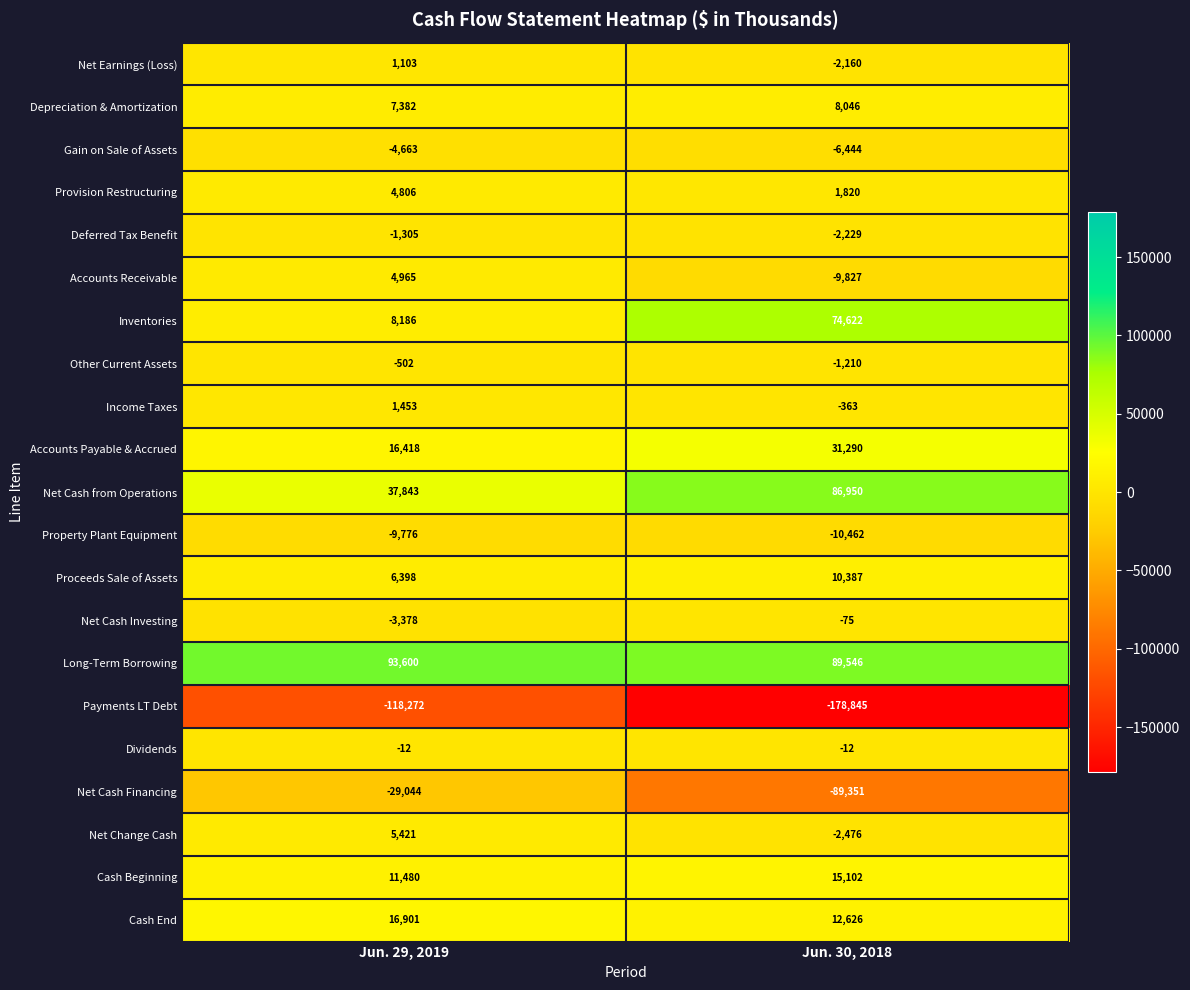

What is the average value of the Other Current Assets series?

-856